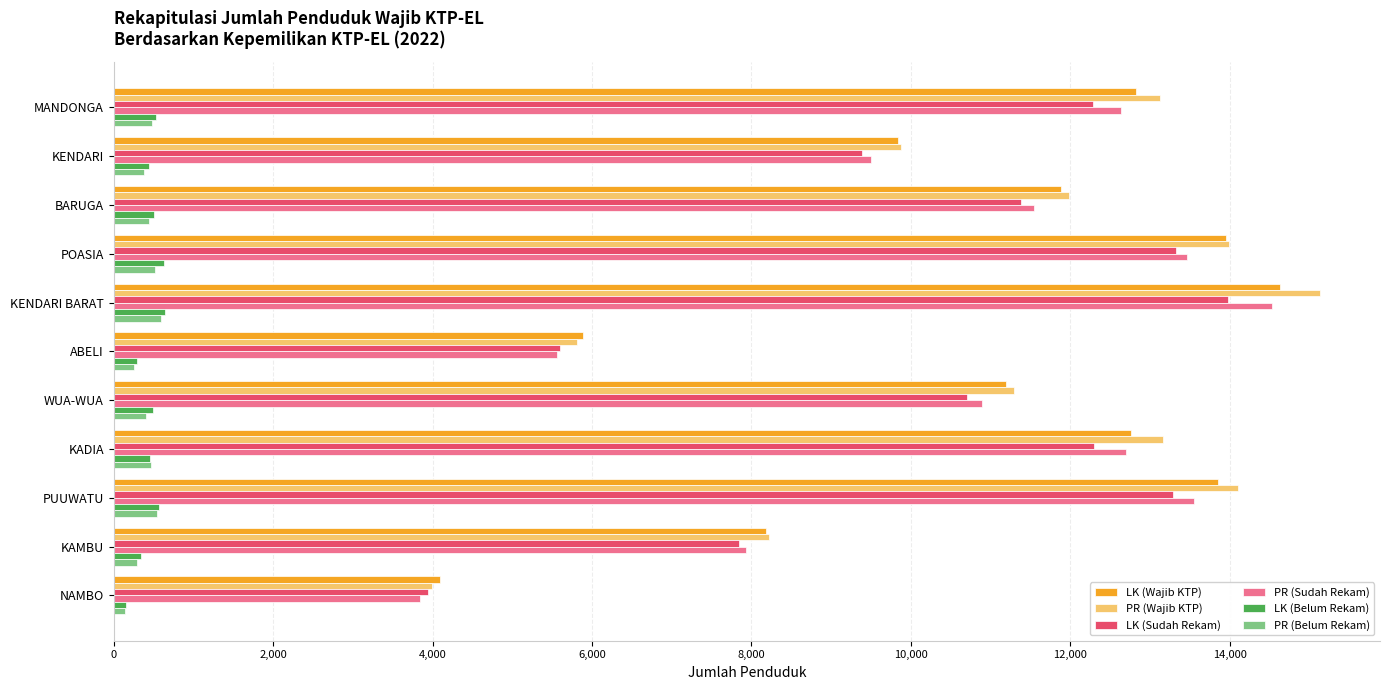

At which label does PR (Wajib KTP) reach its peak?

KENDARI BARAT